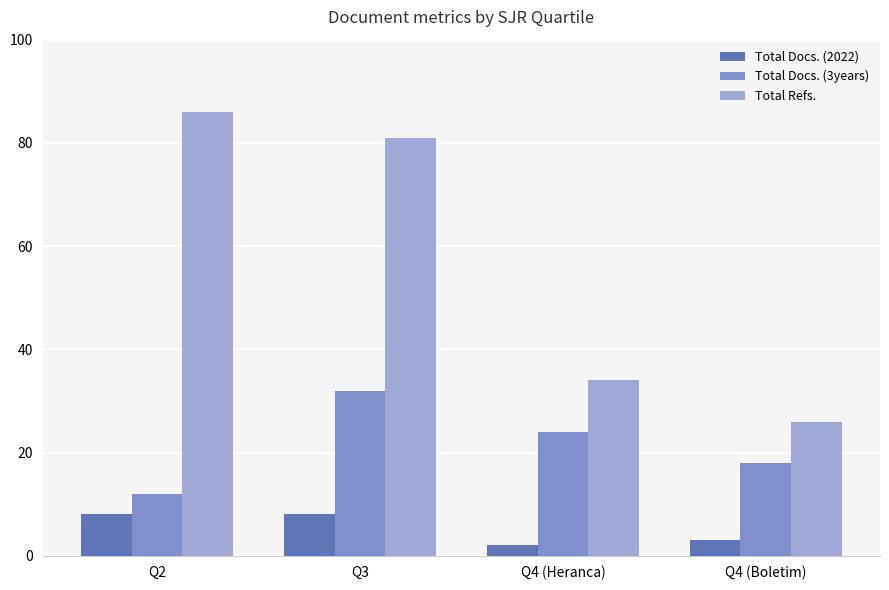

At which category is the sum across all series the highest?

Q3